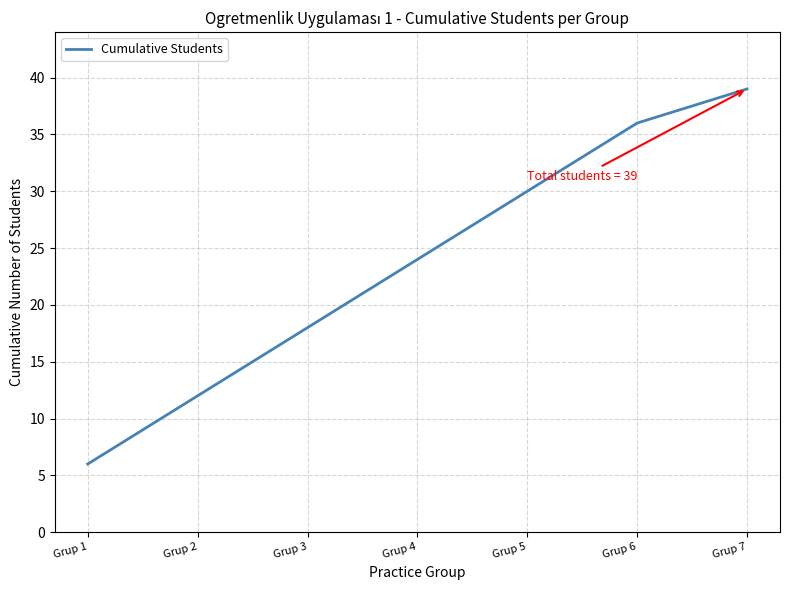

True or false: the data shows 3 at Grup 2.

False